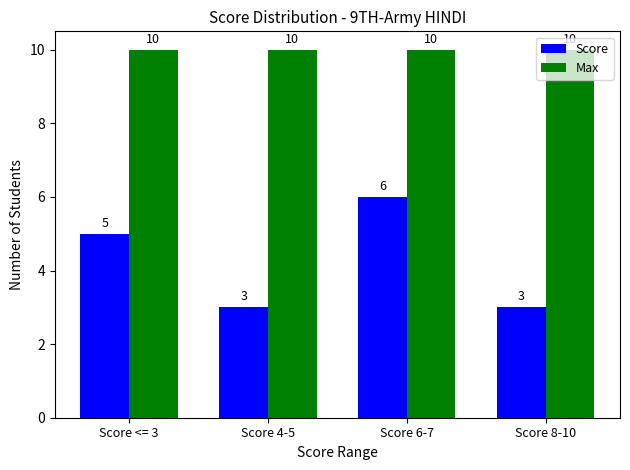

Reading left to right, list all the values displayed in this chart.

Score: 5	3	6	3
Max: 10	10	10	10